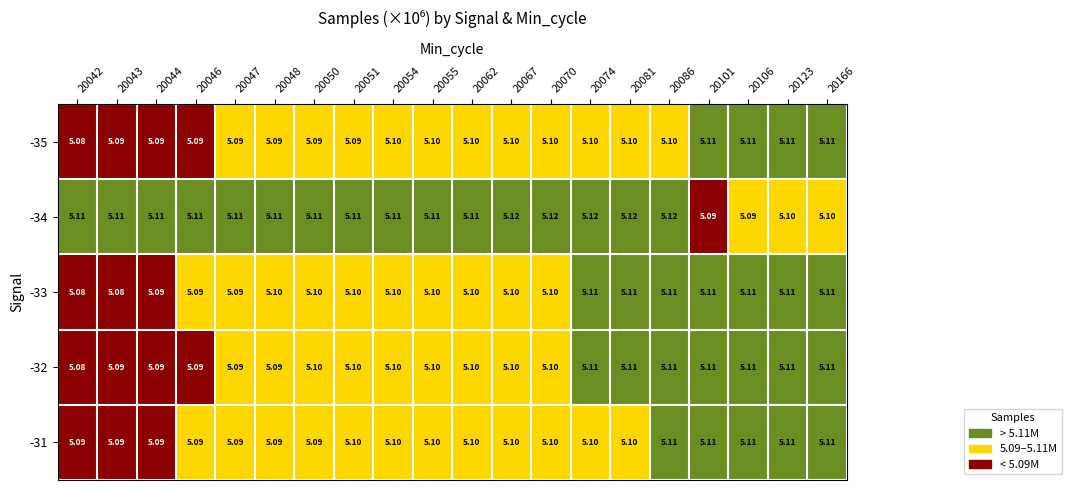

What is the total value across all series at 20062?

25.5